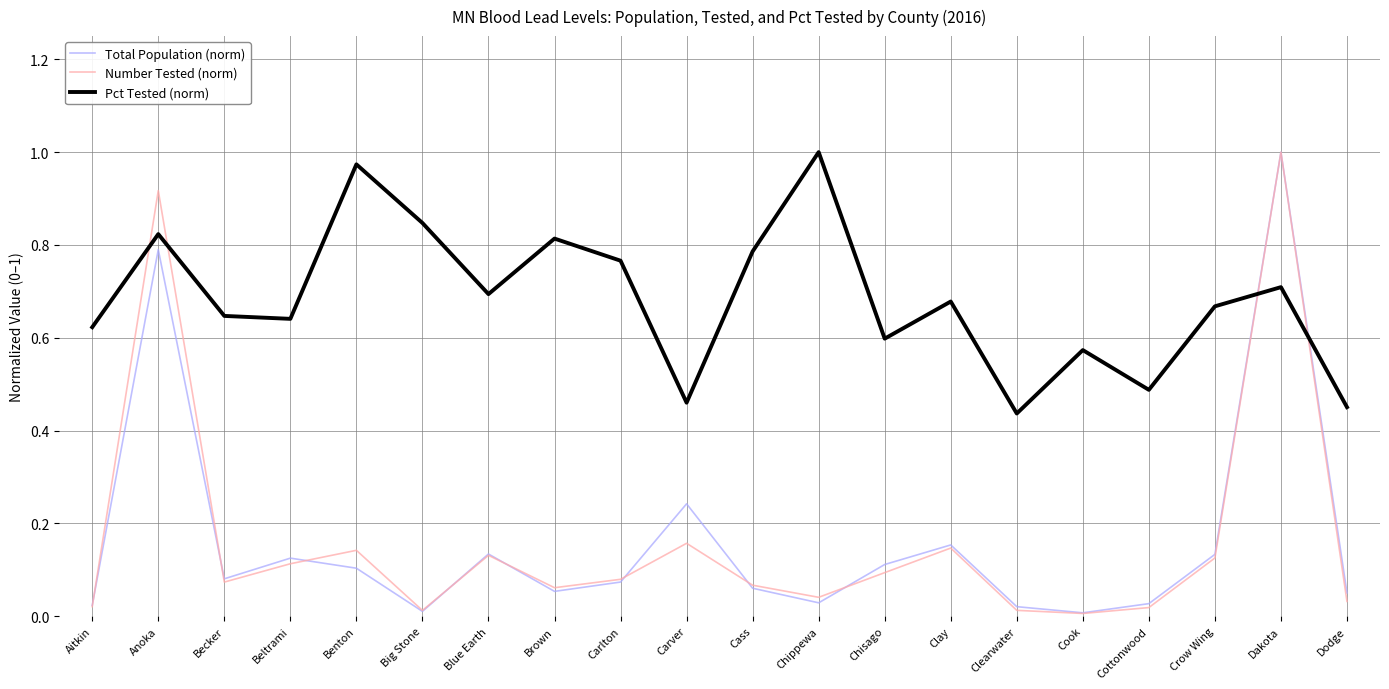

Between Big Stone and Carver, which series saw the biggest shift?

Pct Tested (norm)